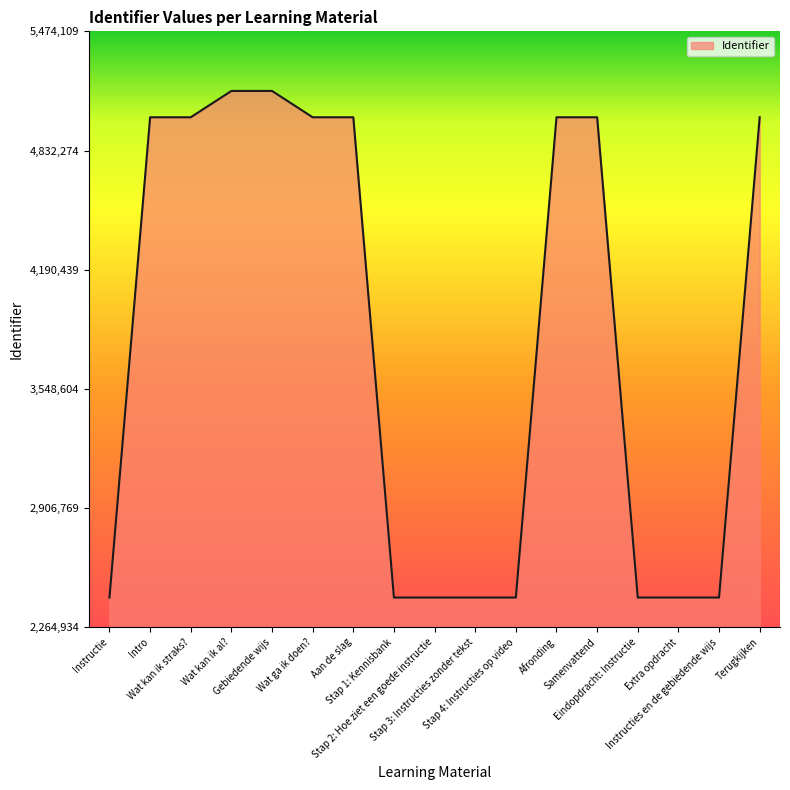

What is the change in value from Intro to Stap 2: Hoe ziet een goede instructie?

-5072739.4